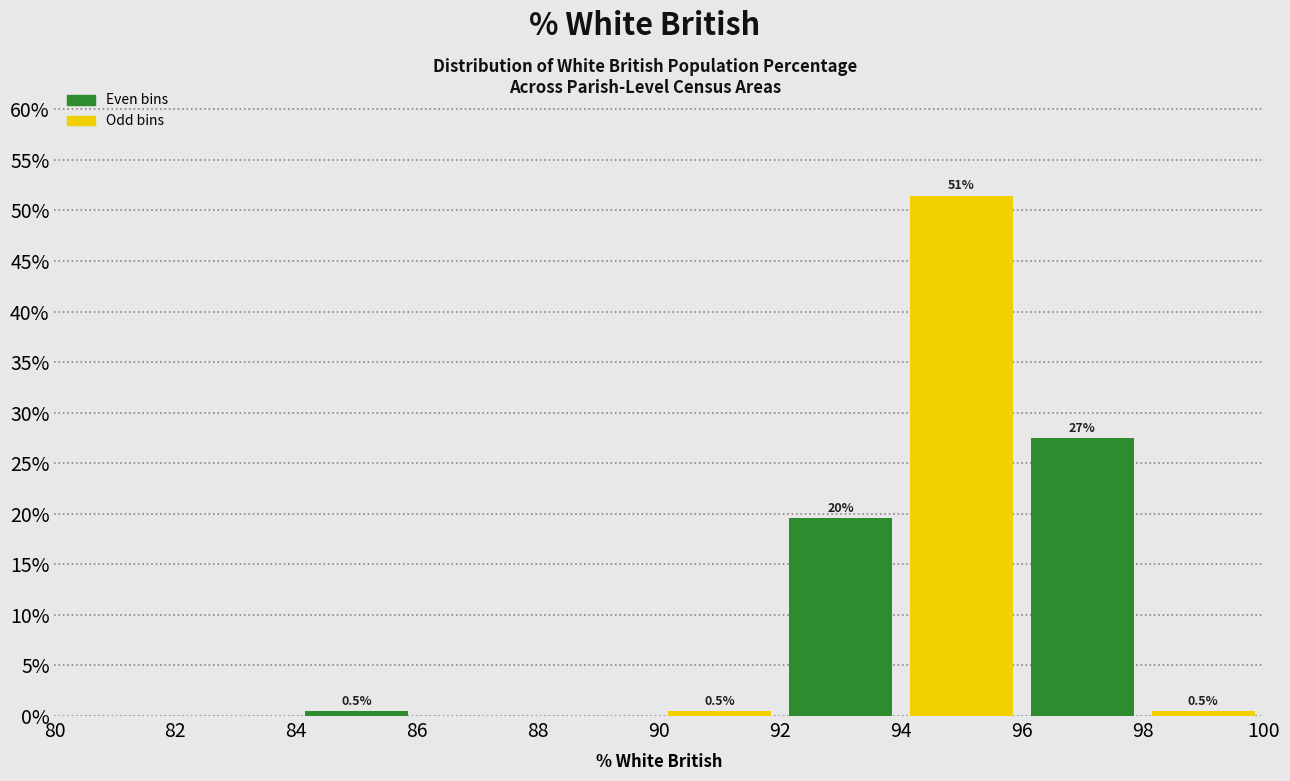

Over which range of the x-axis is the bar tallest?

94 to 96